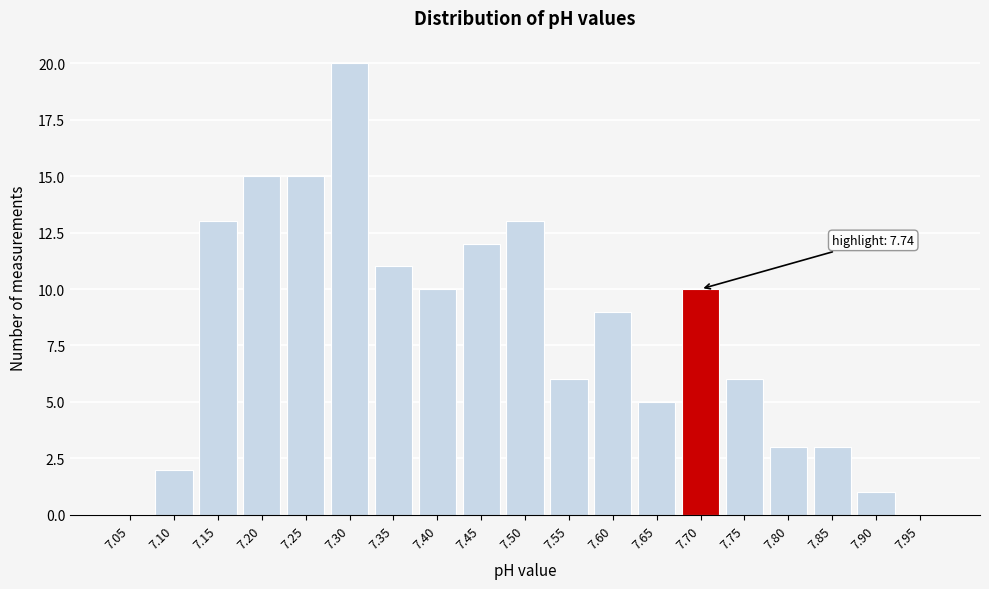

What is the sum of the values at 7.40 and 7.45?

22